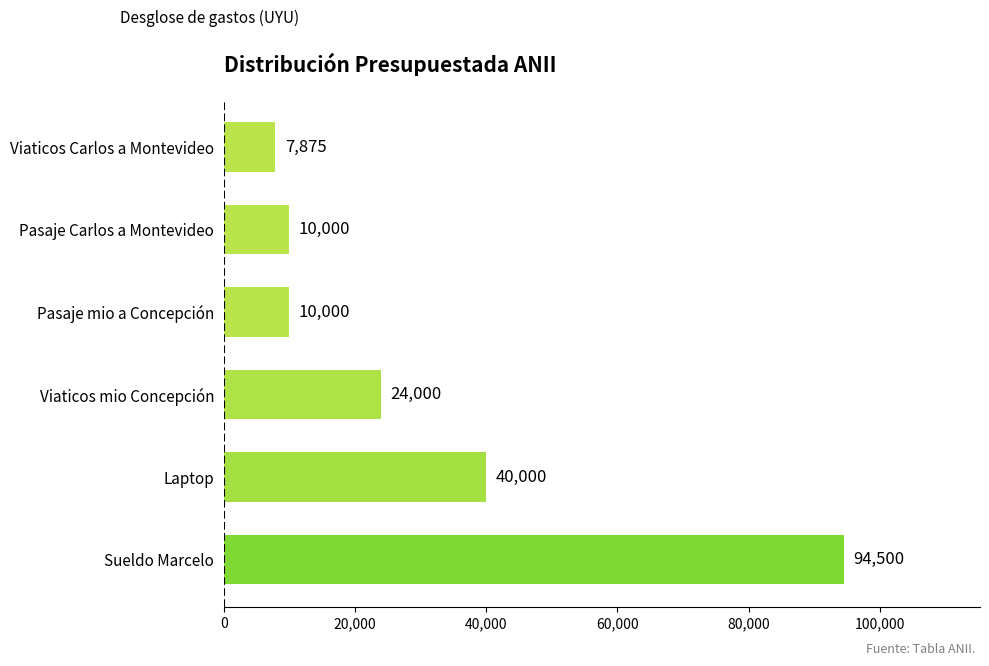

The value at Sueldo Marcelo is 37571. True or false?

False